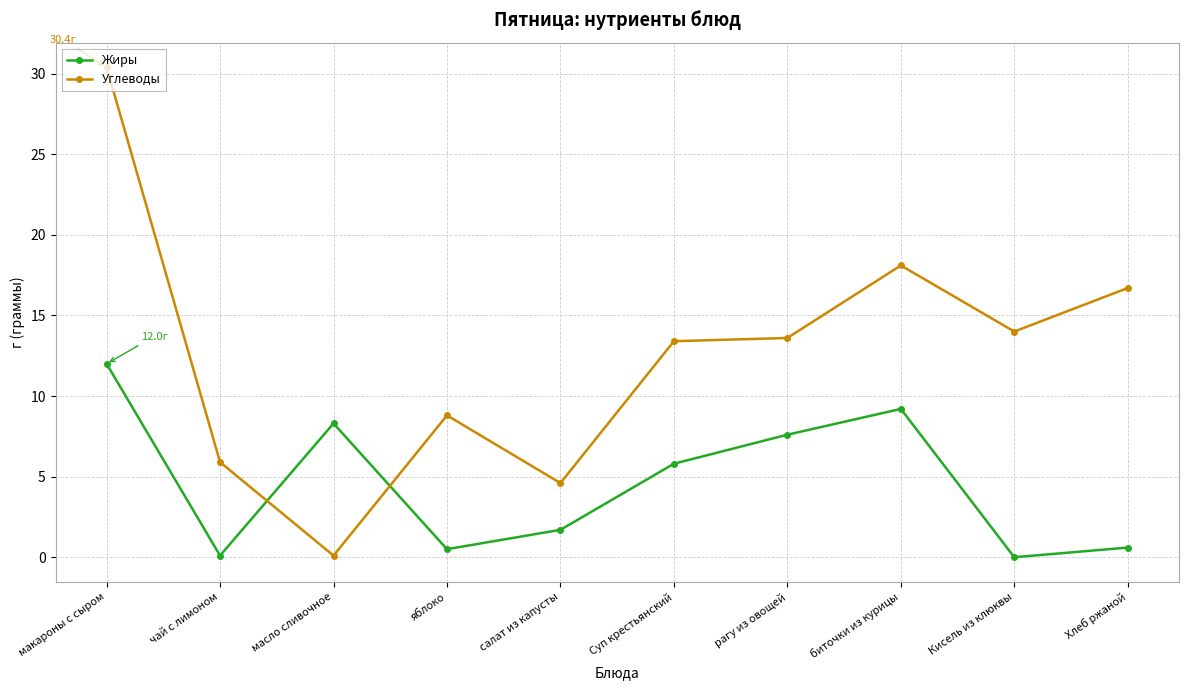

The Углеводы series shows 22.1 at Хлеб ржаной. True or false?

False